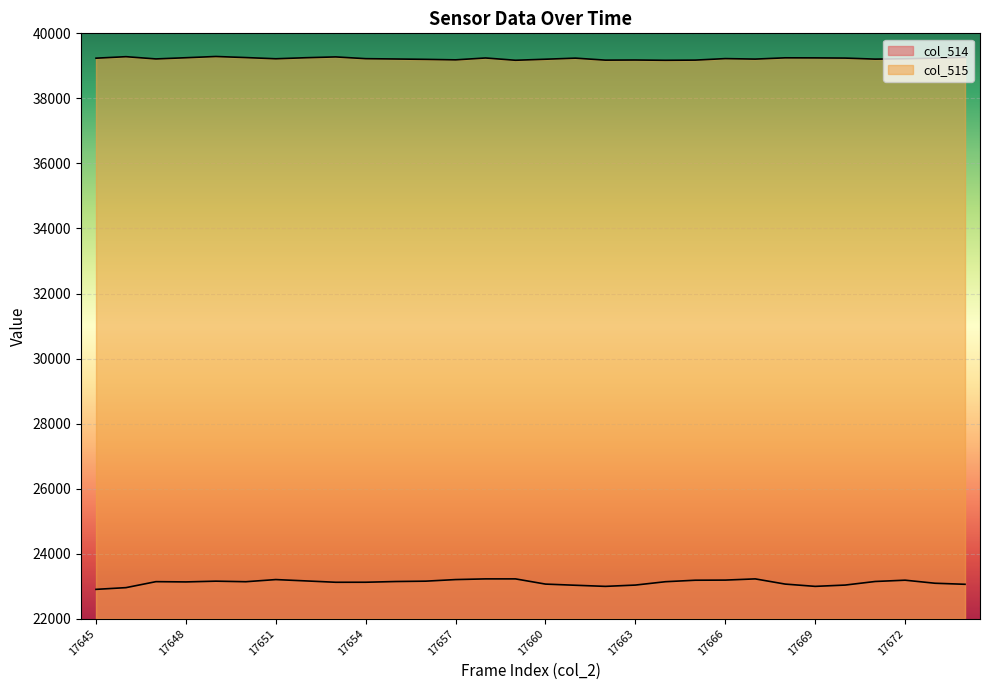

How many interior local valleys does the col_515 series have?

8